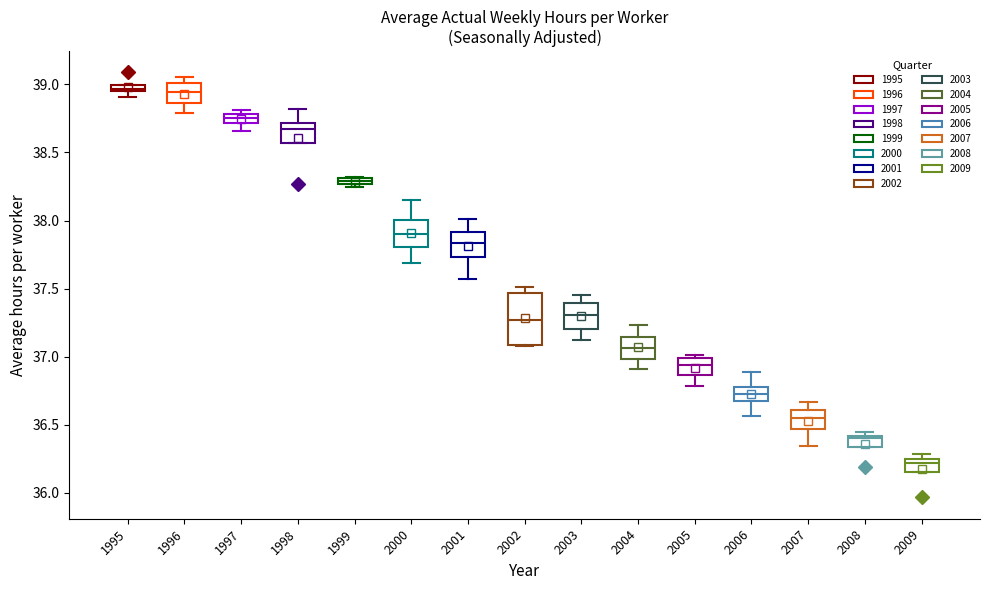

Comparing the boxes themselves (not the whiskers), which one is the tallest?

2002